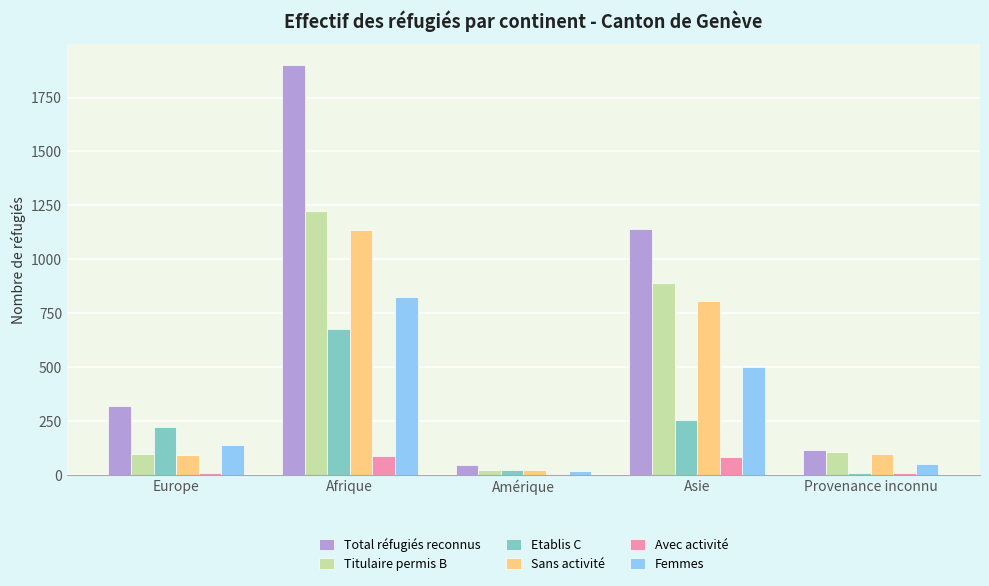

What is the maximum value for Total réfugiés reconnus?

1903